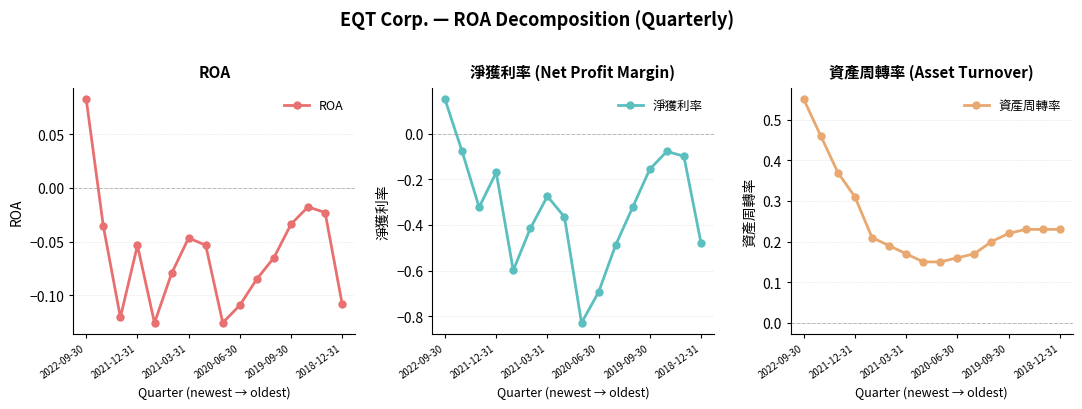

What is the highest value of the 淨獲利率 series?

0.2